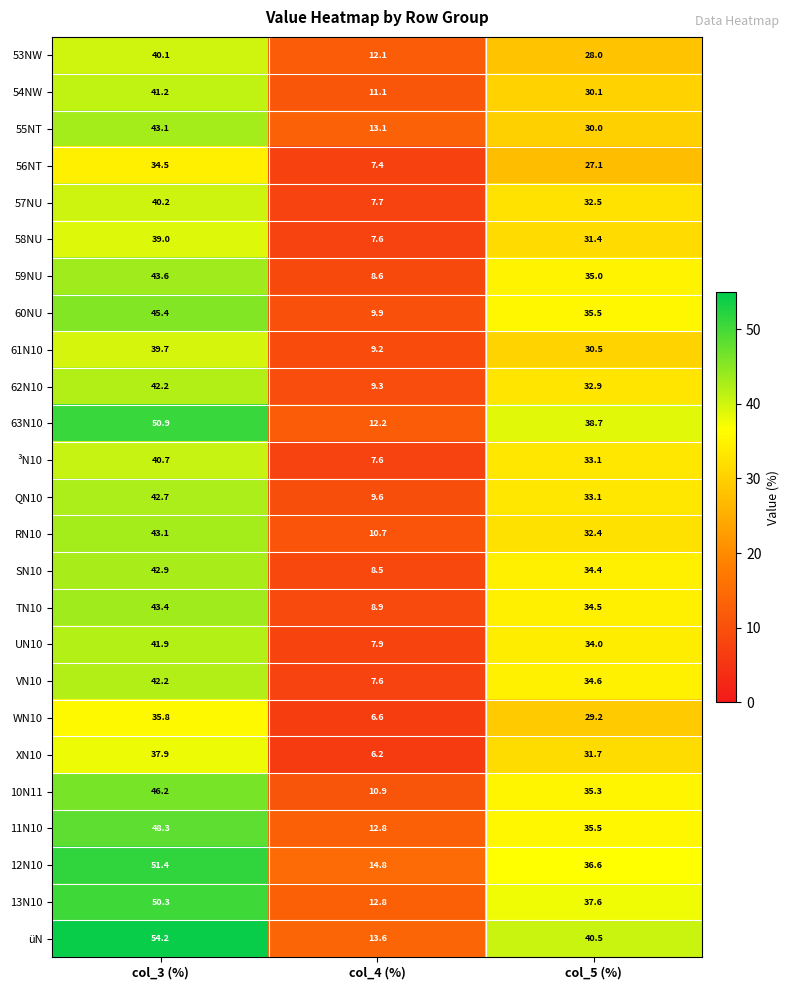

What is the sum of all 13N10 values?

100.7